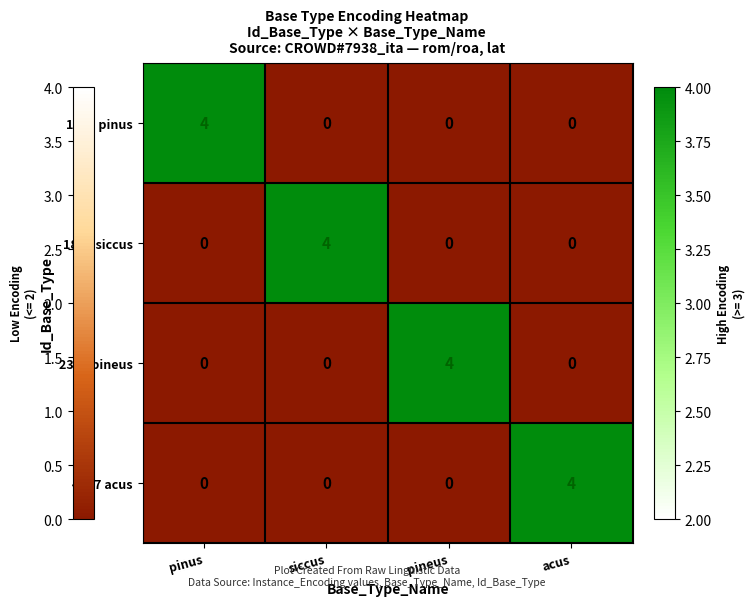

Is it true that 2360 pineus equals 2 at siccus?

False